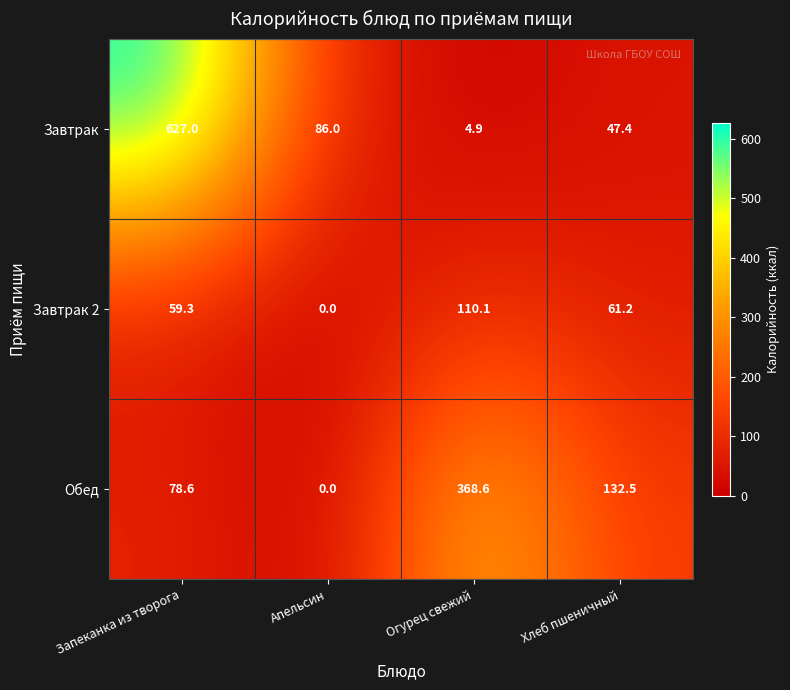

What is the total value across all series at Запеканка из творога?

764.9